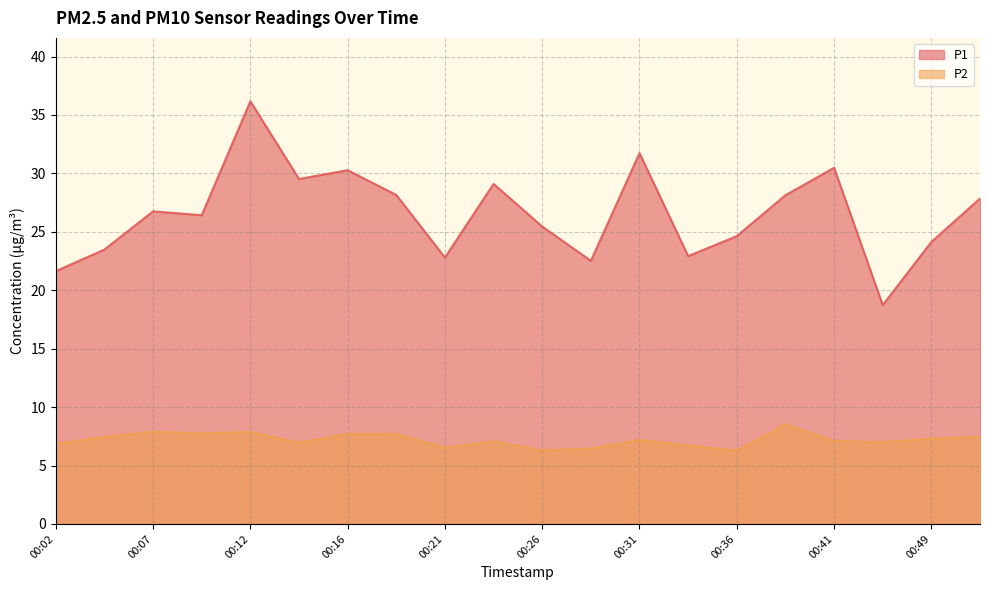

Rank the series by their maximum value, from lowest to highest.

P2, P1